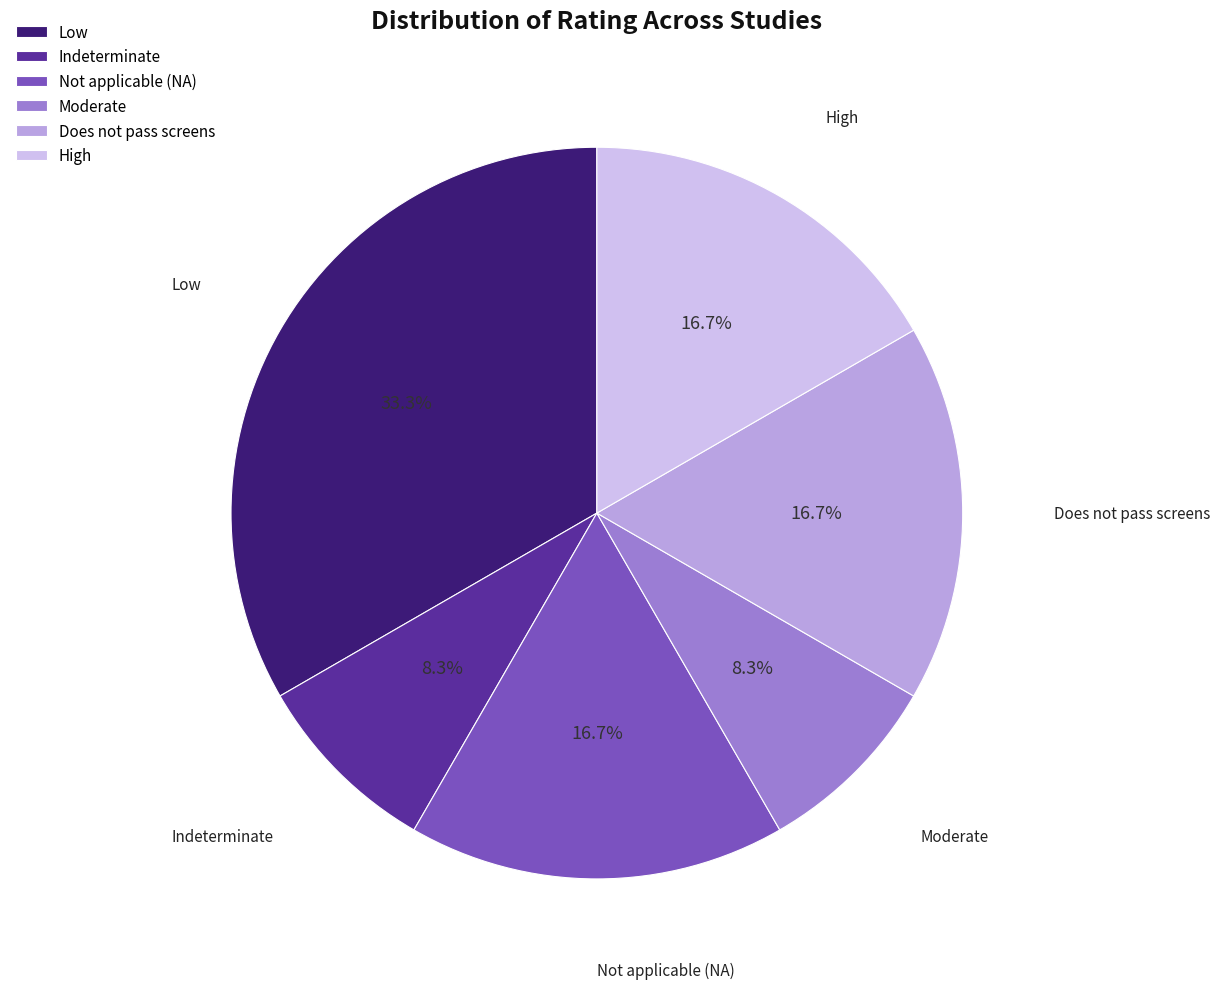

To the nearest percent, what is the average slice percentage?

17%